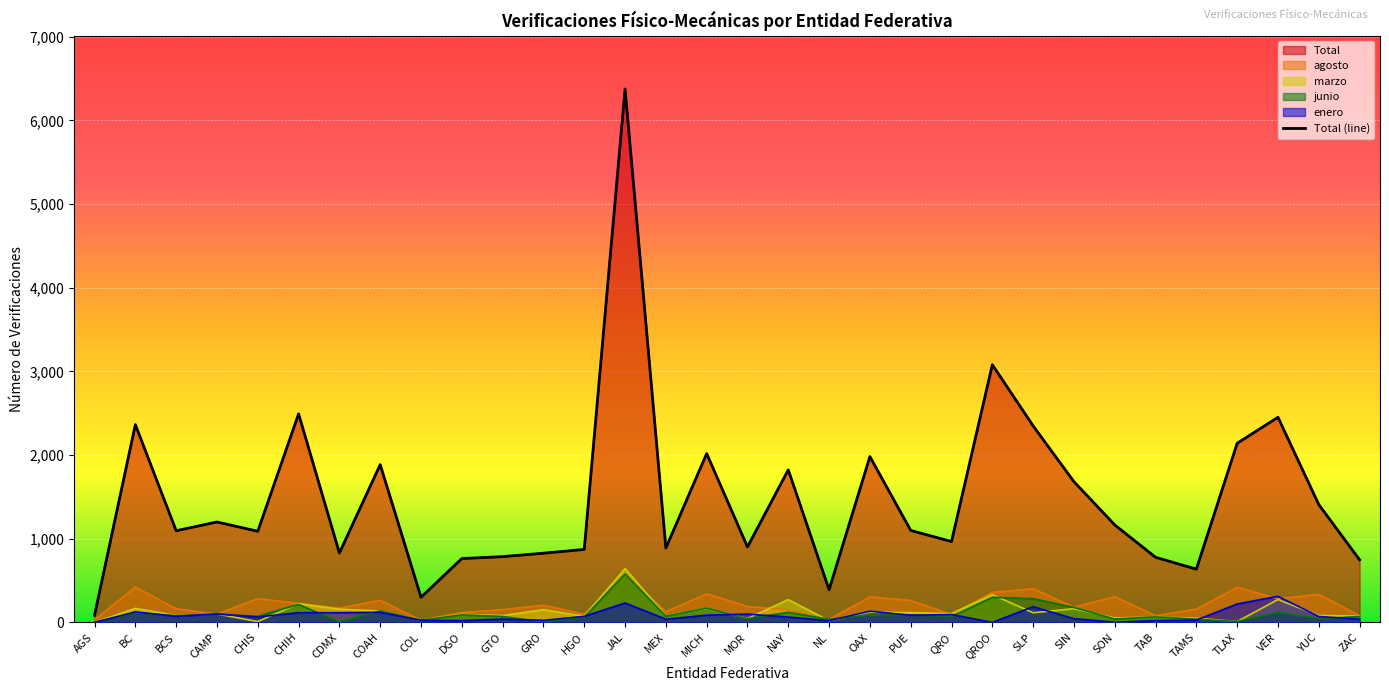

Where is the data nearest to the value 3231?

QROO